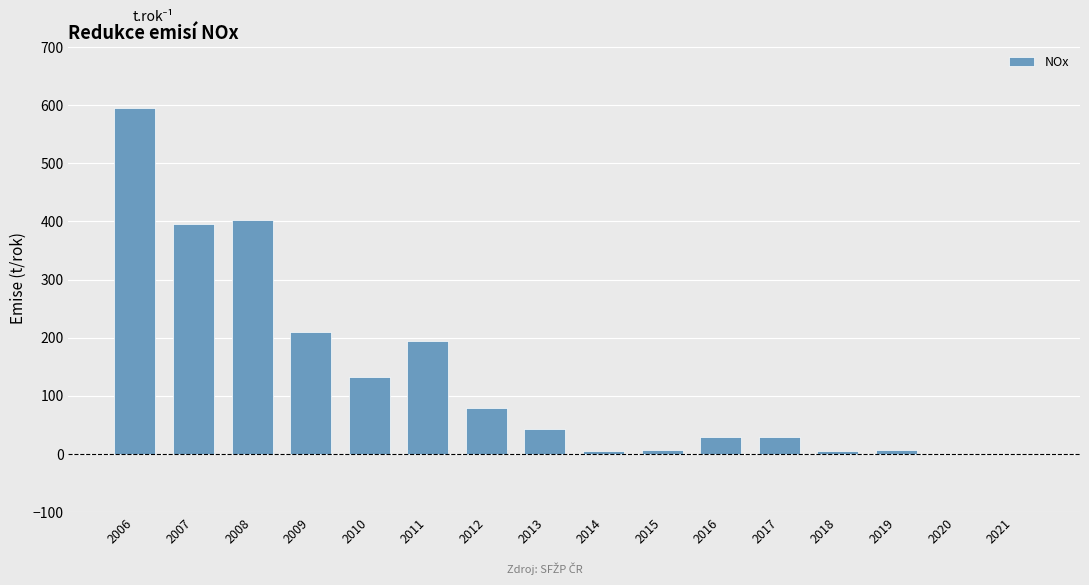

What value does the data have at 2016?

29.2